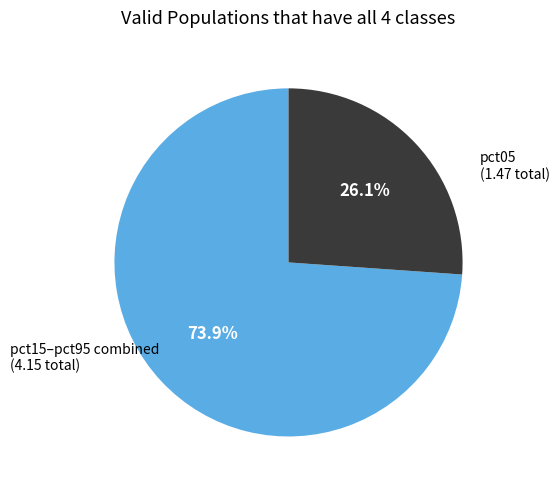

Is there any slice that represents more than half of the pie?

Yes